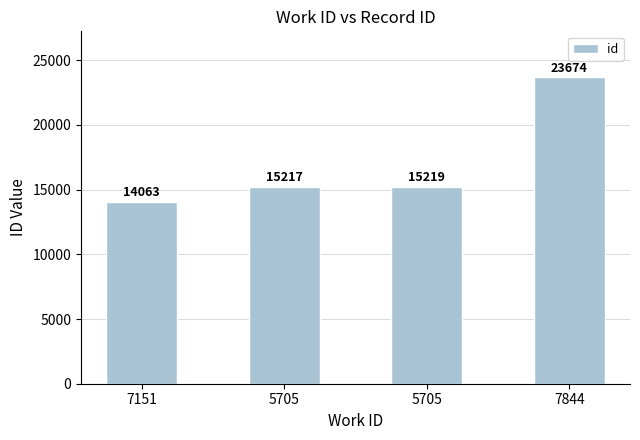

Reading left to right, list all the values displayed in this chart.

7151=14063	5705=15217	5705=15219	7844=23674